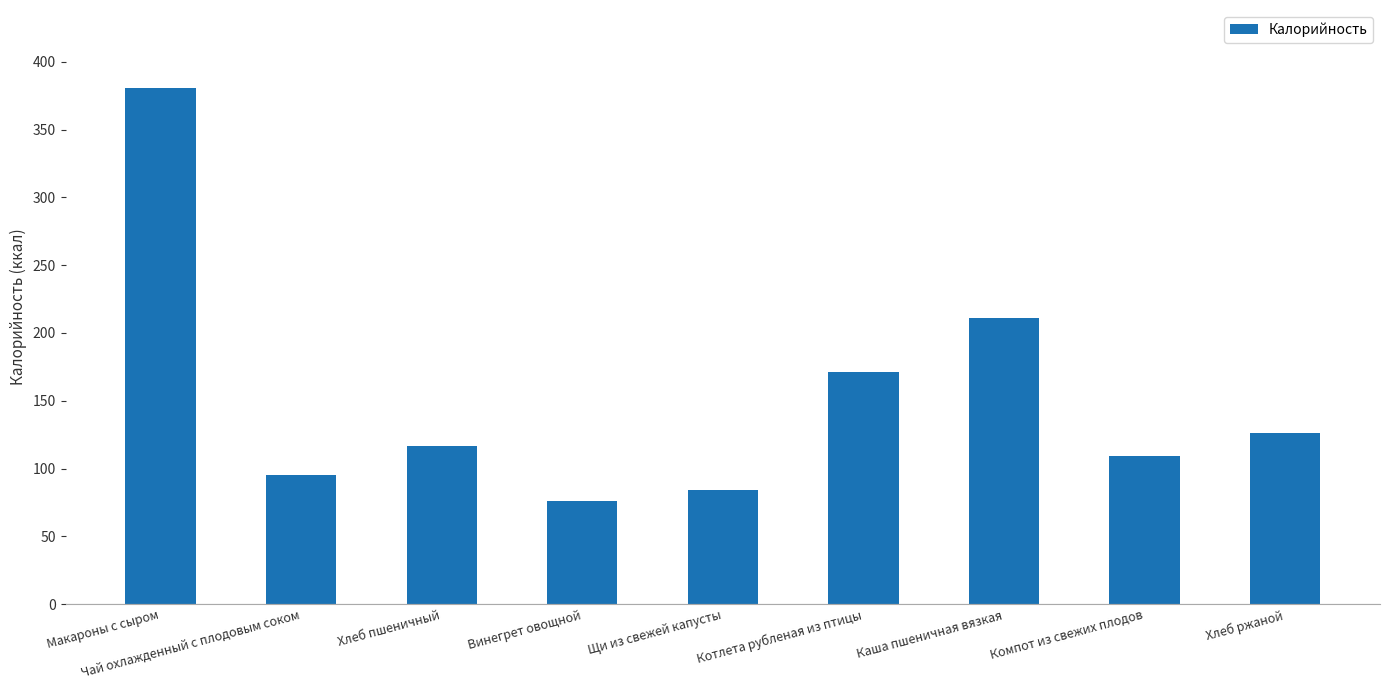

Reading right to left, list all the values displayed in this chart.

Хлеб ржаной=126	Компот из свежих плодов=109	Каша пшеничная вязкая=211	Котлета рубленая из птицы=171	Щи из свежей капусты=84	Винегрет овощной=76	Хлеб пшеничный=117	Чай охлажденный с плодовым соком=95	Макароны с сыром=381